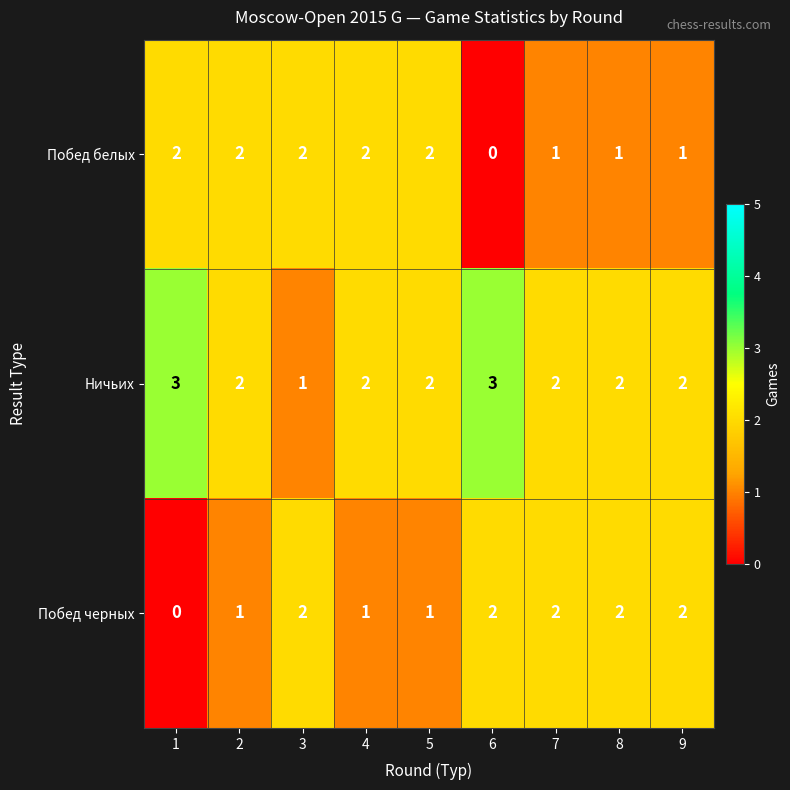

Is the value of Побед белых at 6 greater than the value of Побед черных at 3?

No